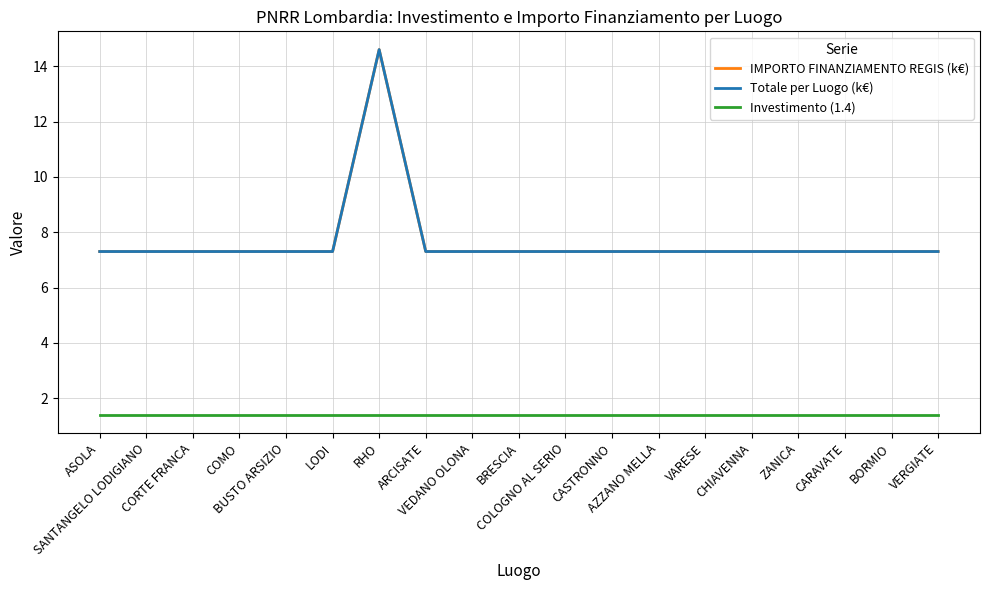

At how many categories does at least one series exceed 1?

19